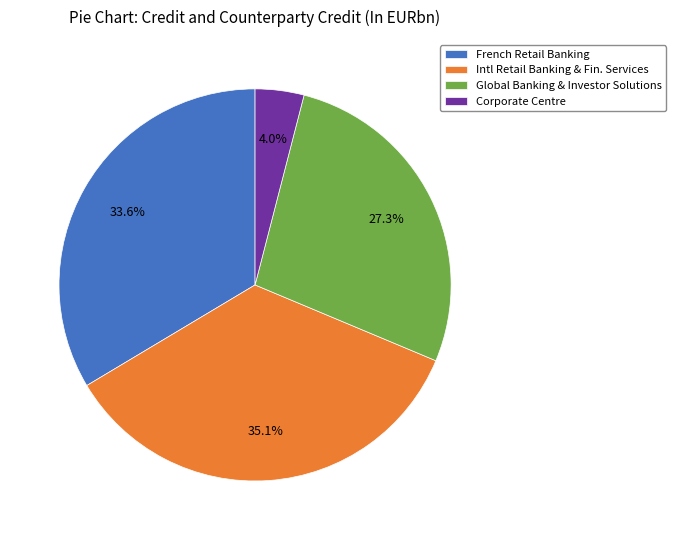

To the nearest percent, what is the difference between the largest and smallest slice percentages?

31%